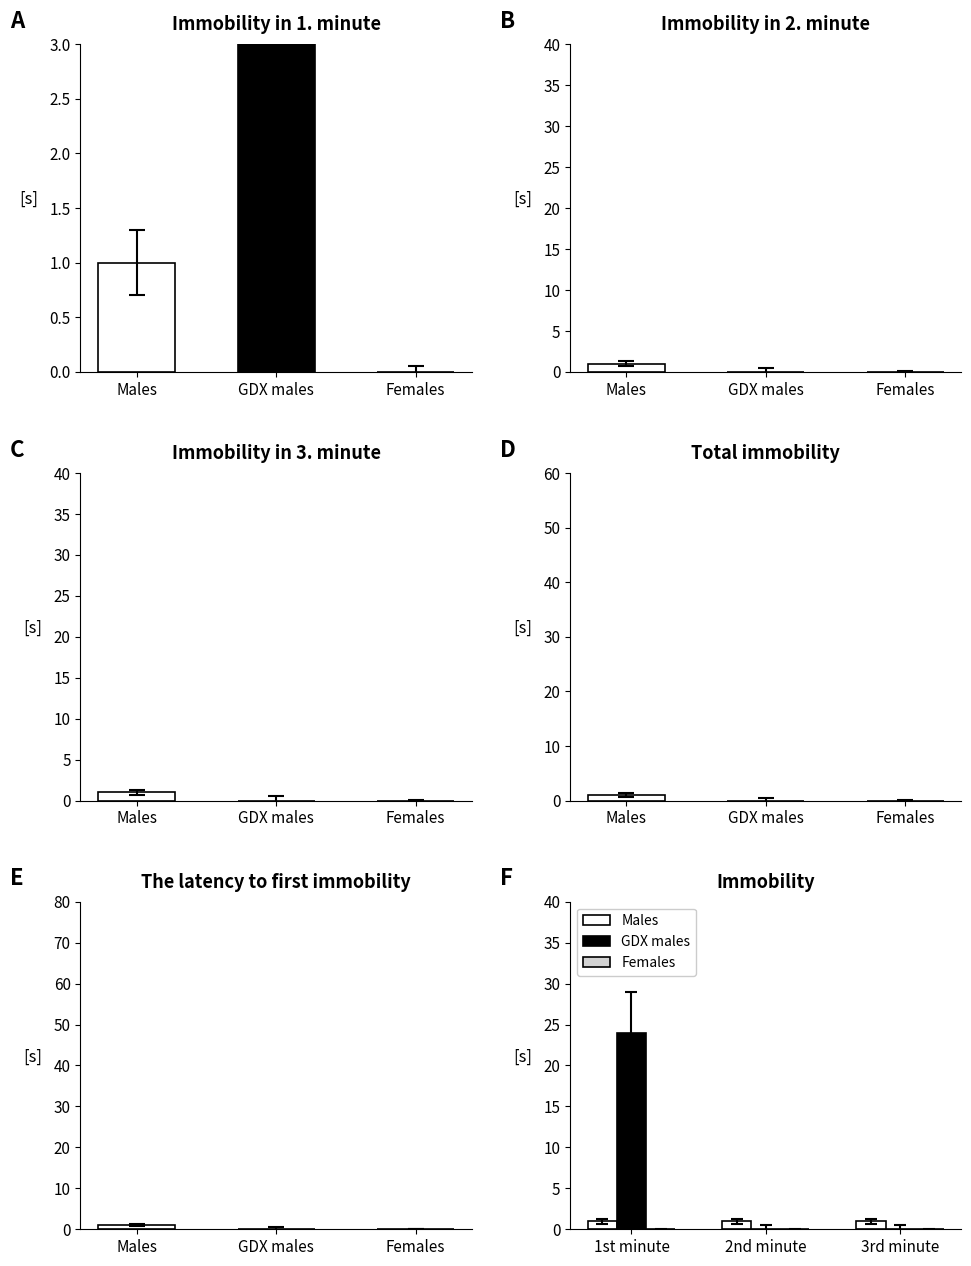

Reading right to left, list all the values displayed in this chart.

Males: 1	1	1
GDX males: 0	0	24
Females: 0	0	0